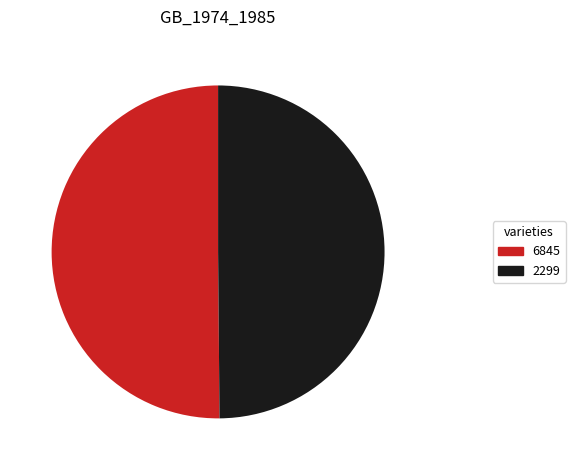

True or false: 2299 accounts for 41% of the total.

False